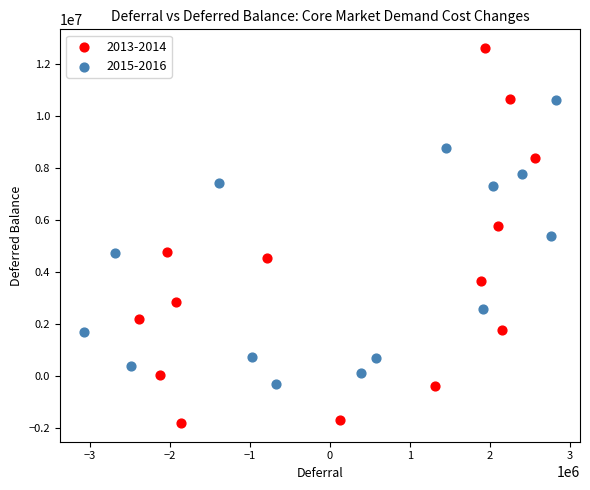

What are all the series names shown in the legend?

2013-2014, 2015-2016